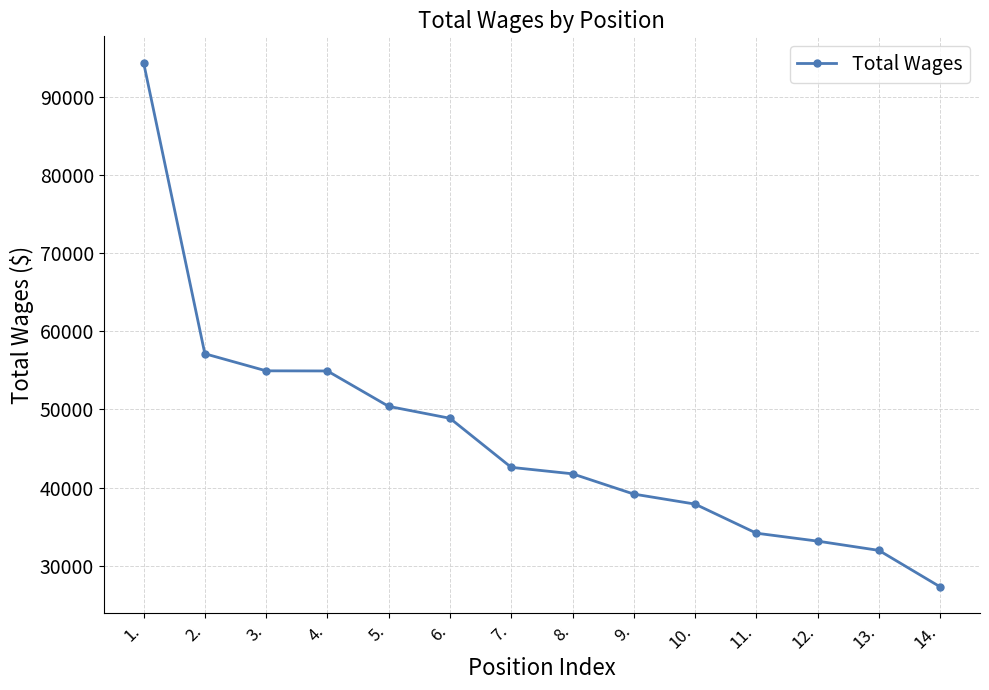

What is the difference between the maximum and minimum values?

67052